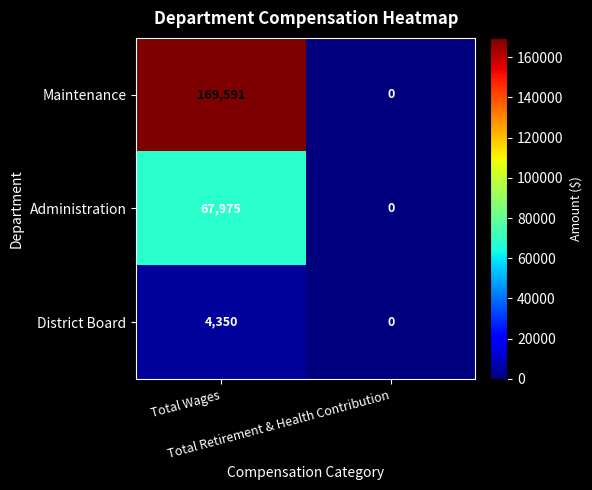

Which category has the highest value across all series?

Total Wages